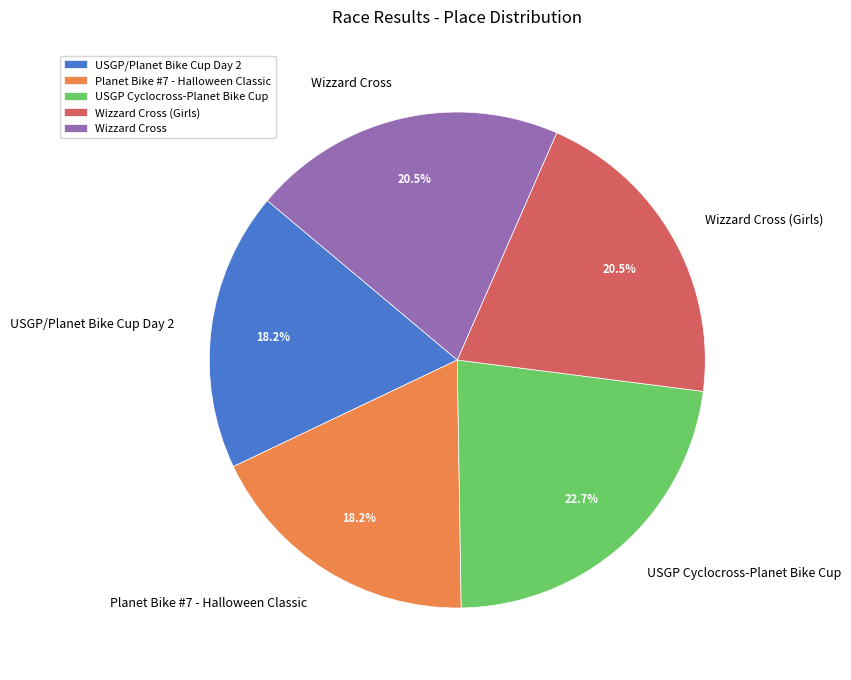

True or false: USGP/Planet Bike Cup Day 2 accounts for 31% of the total.

False